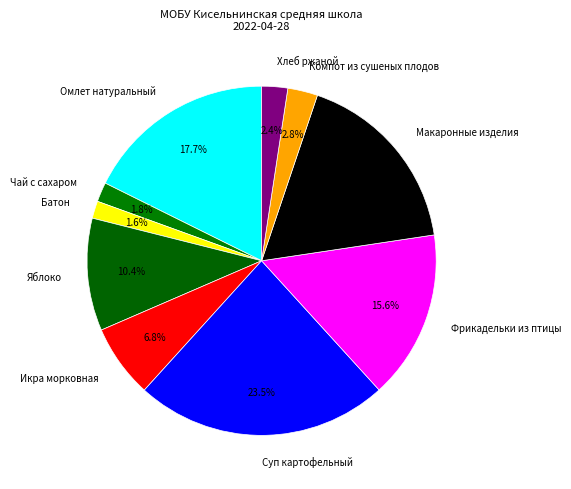

To the nearest percent, what is the difference between the largest and smallest slice percentages?

22%